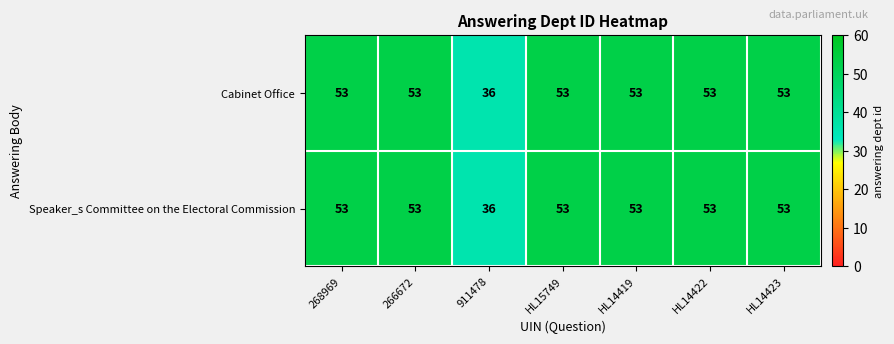

What is the sum of the Speaker_s Committee on the Electoral Commission values at 268969 and 911478?

89